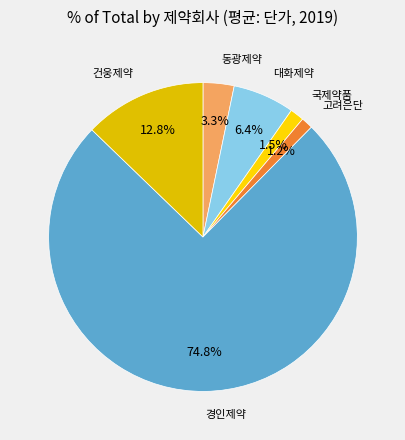

Count the number of slices in the pie.

6